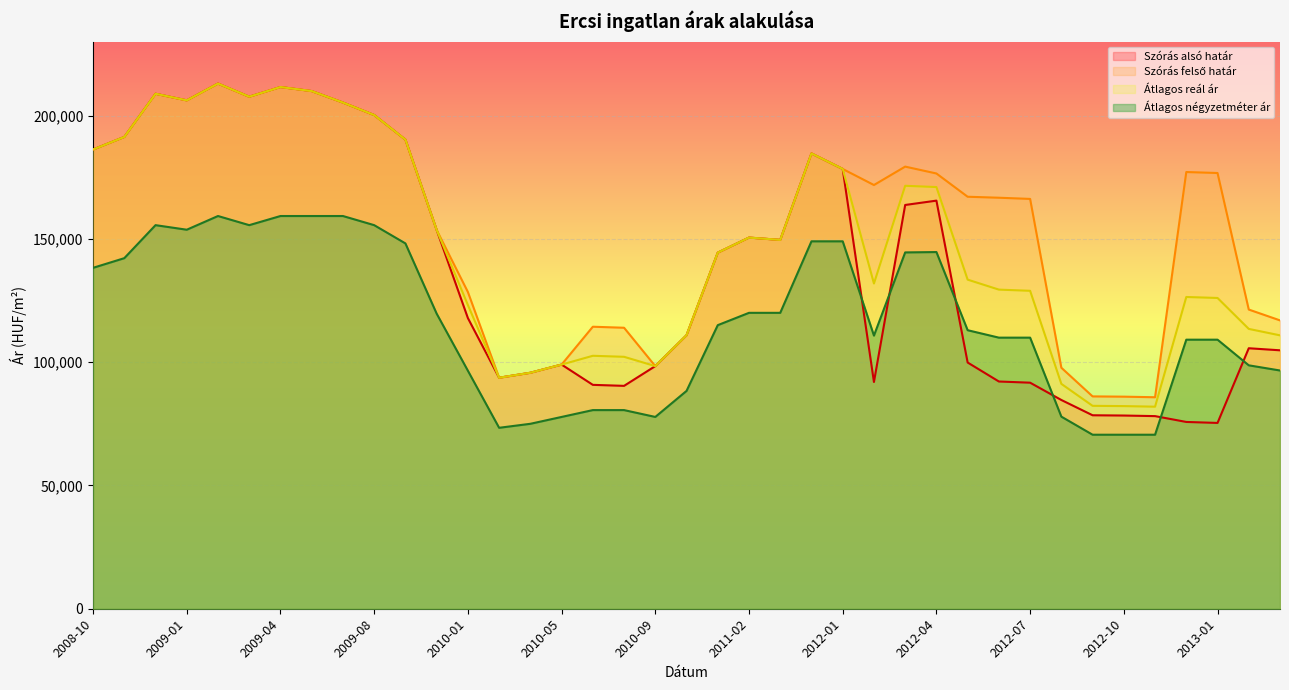

Does the chart display data point markers on the line(s)?

No